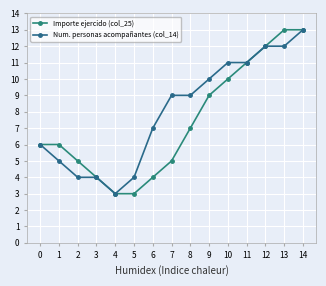

What is the value of the Importe ejercido (col_25) point at the 2nd from the left?

6